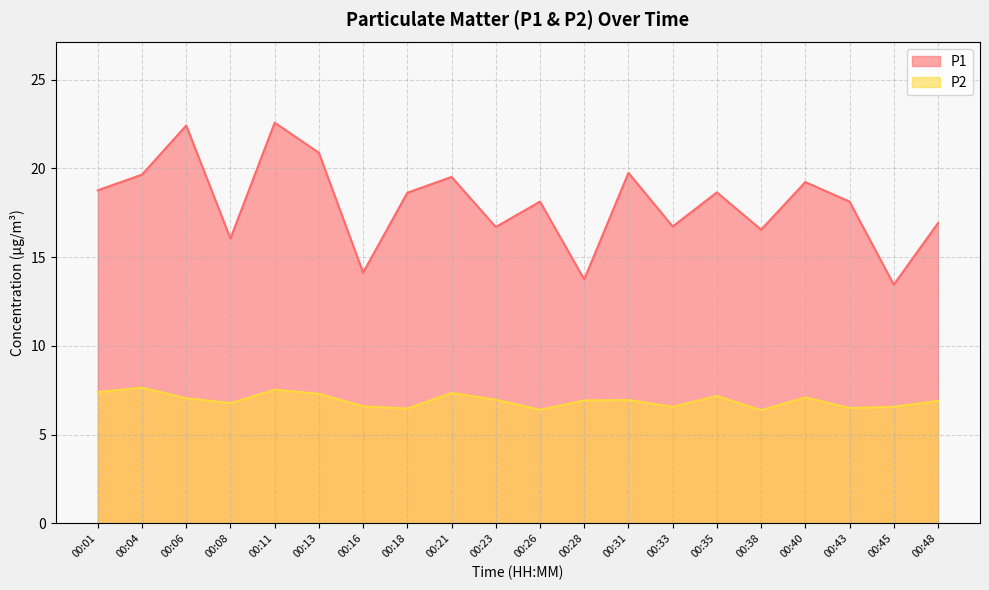

At which category is the sum across all series the highest?

00:11